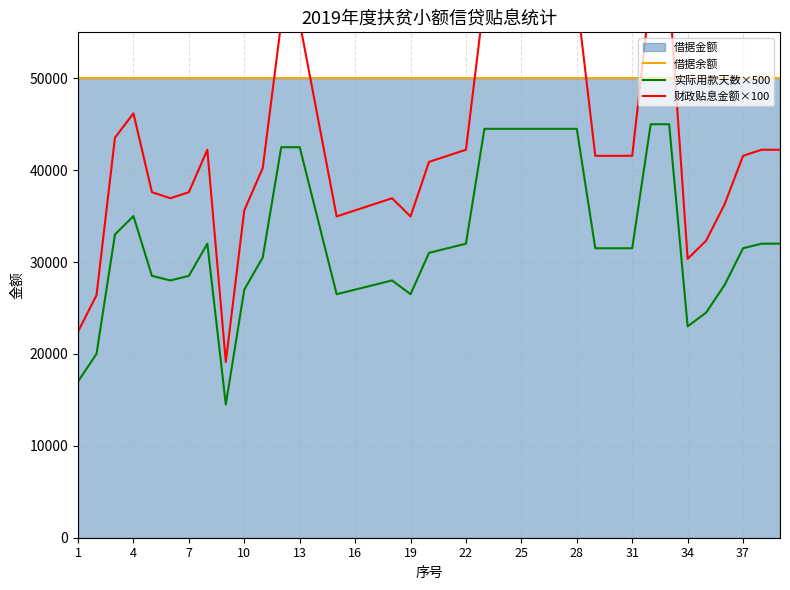

What value does the 实际用款天数×500 series have at 22?

32000